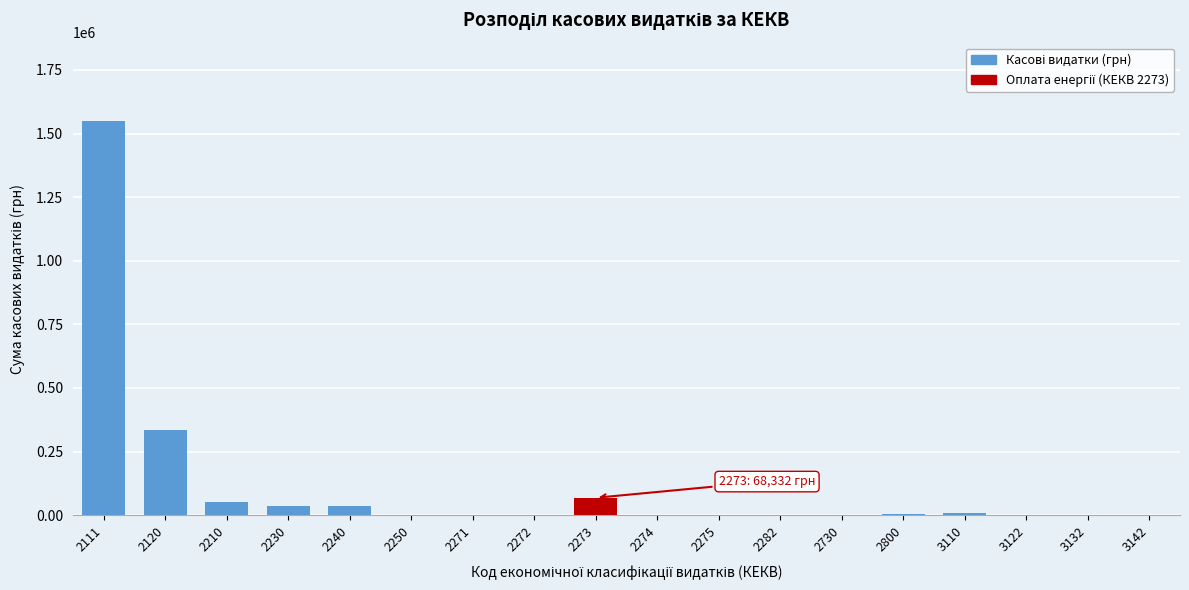

What is the sum of all values?

2087075.4